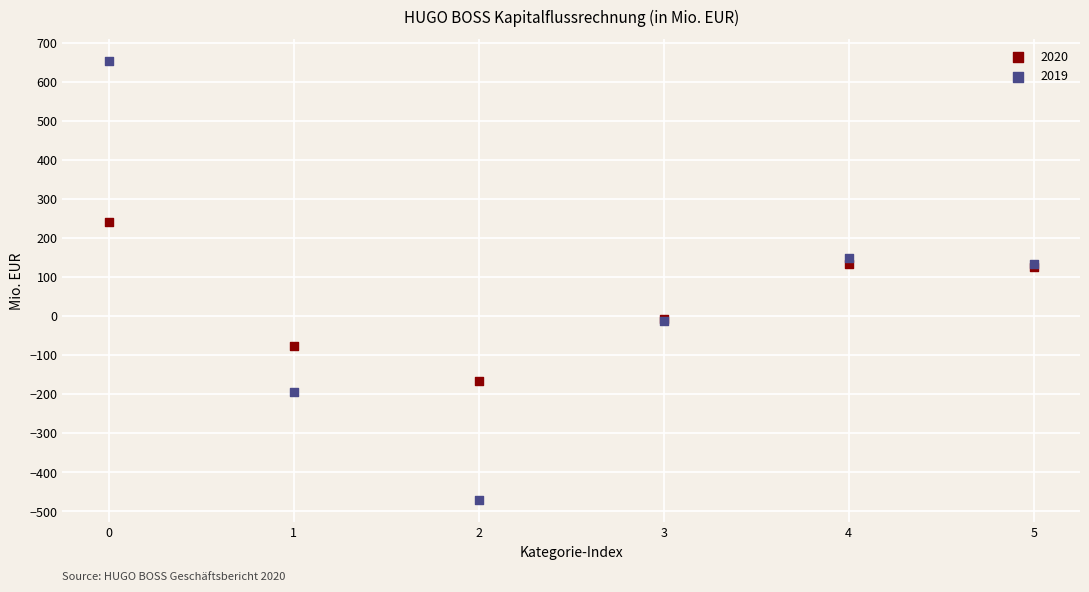

Which series has the widest spread of Y values?

2019